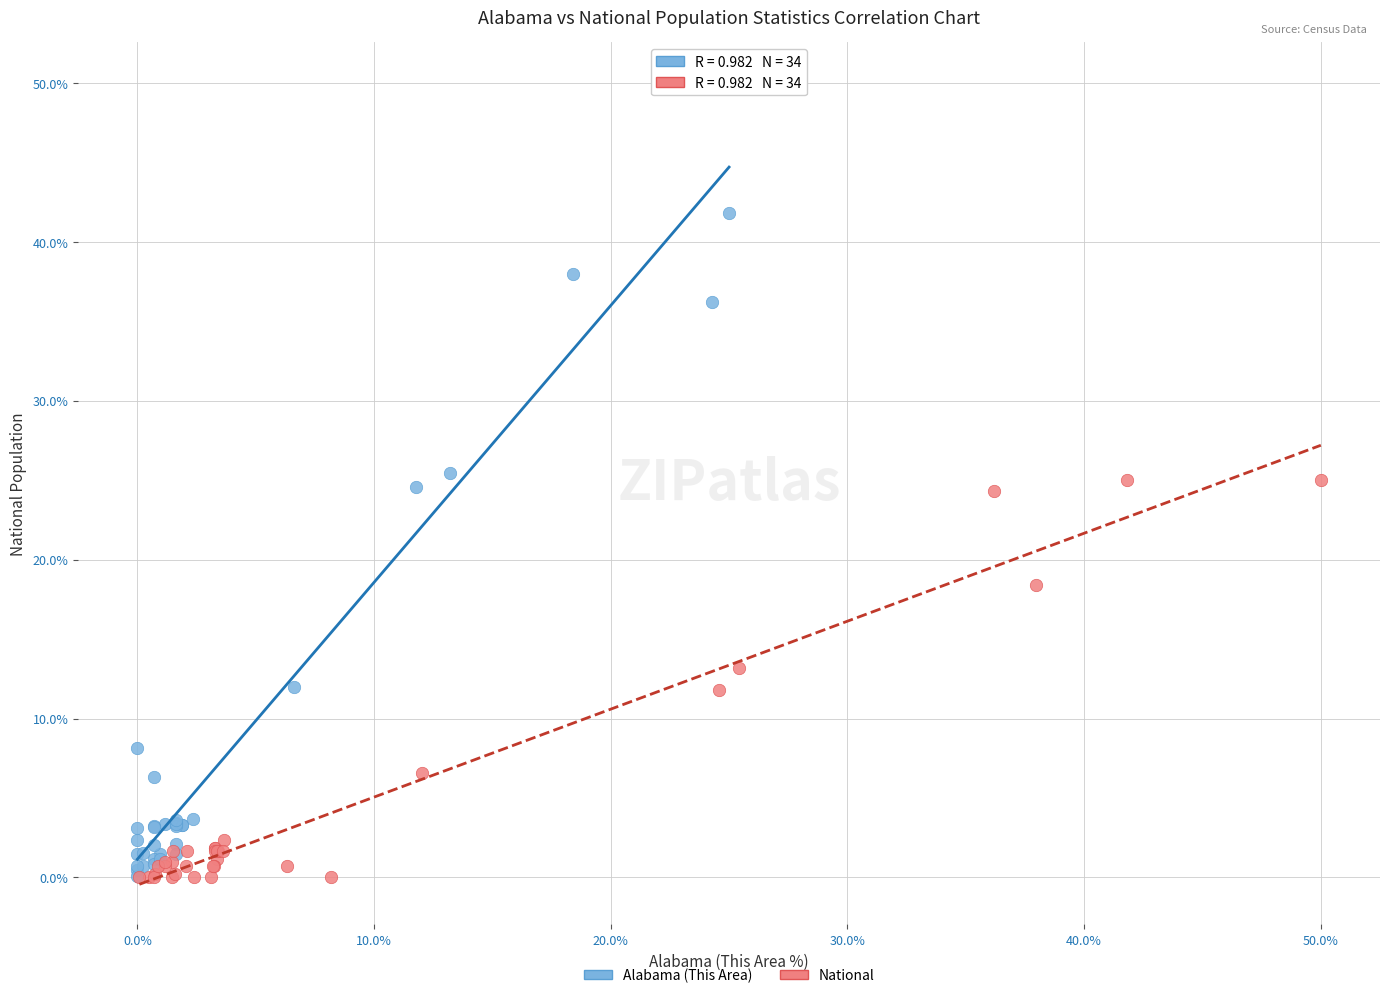

Which series contains the highest Y value?

Alabama (This Area)